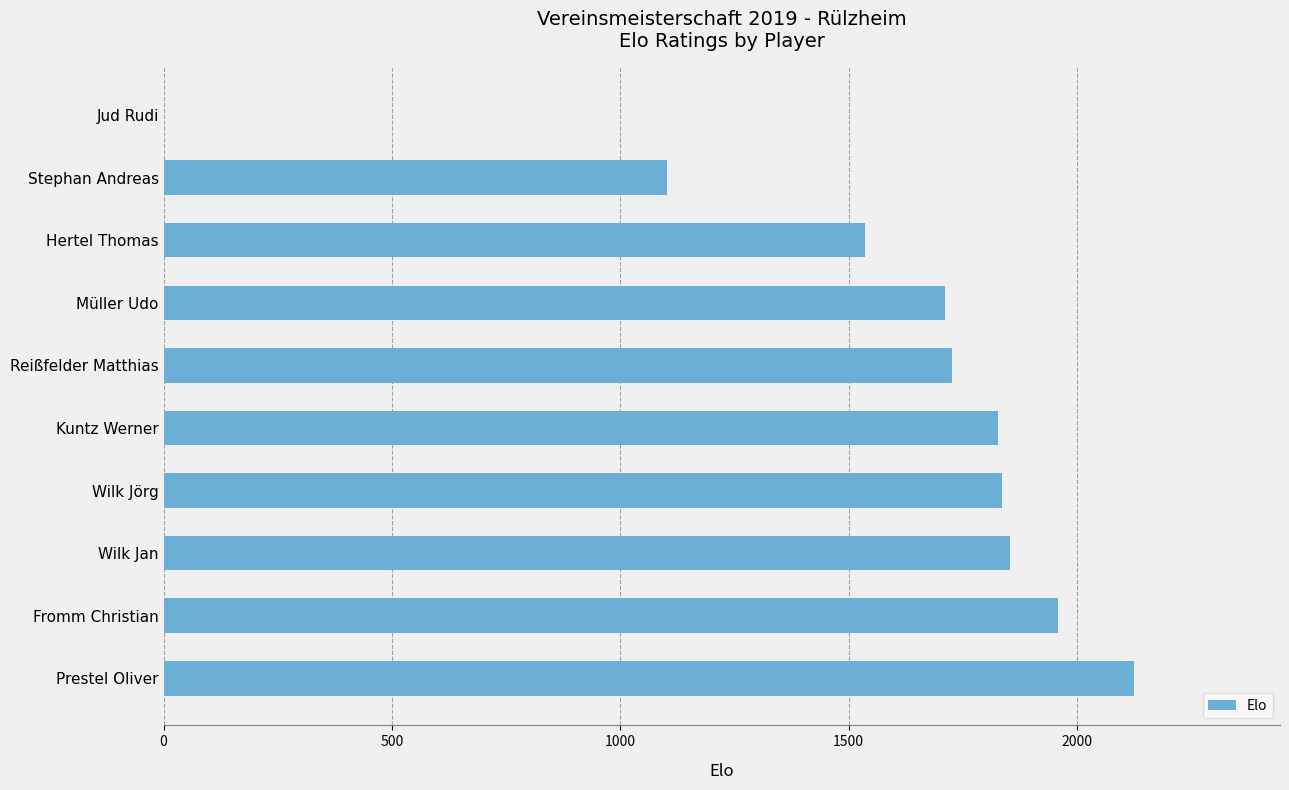

What is the sum of the values at Wilk Jörg and Stephan Andreas?

2938